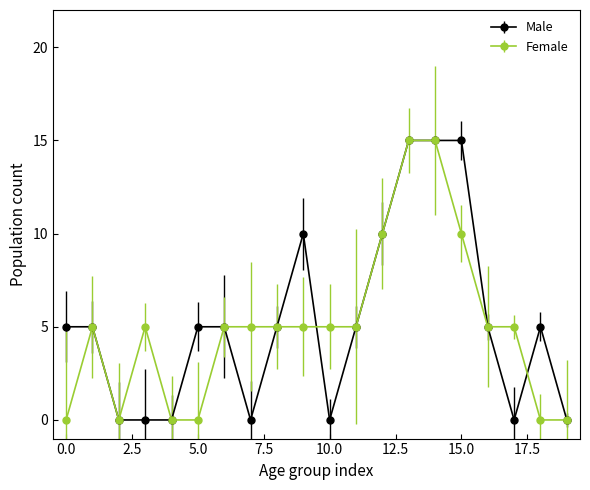

At how many categories does at least one series exceed 12?

3